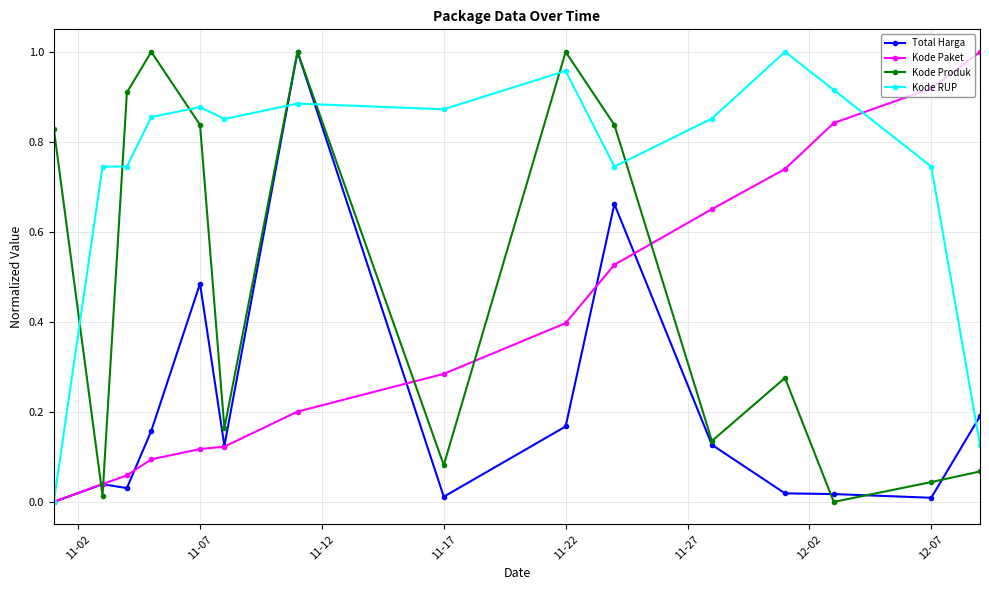

True or false: Kode Paket has more than 2 points higher than both neighbors.

False